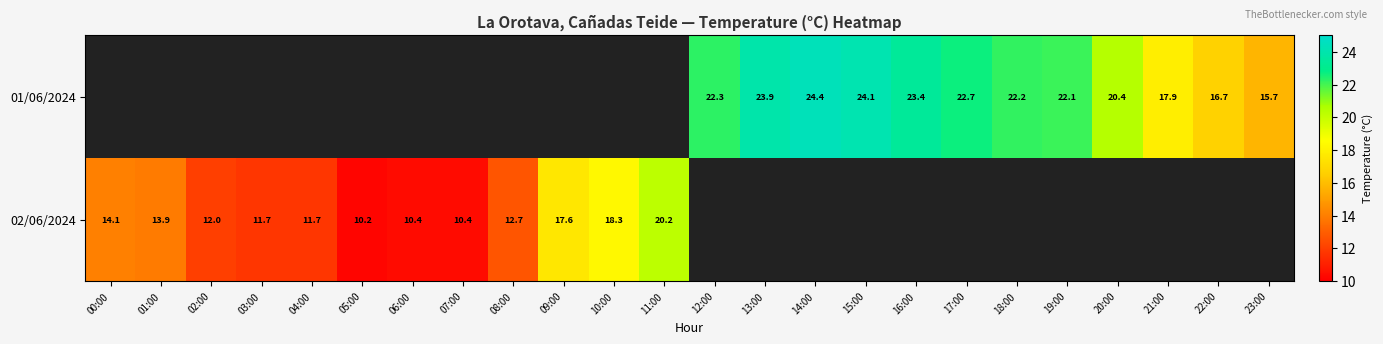

True or false: 01/06/2024 has a value of 24.4 at 14:00.

True